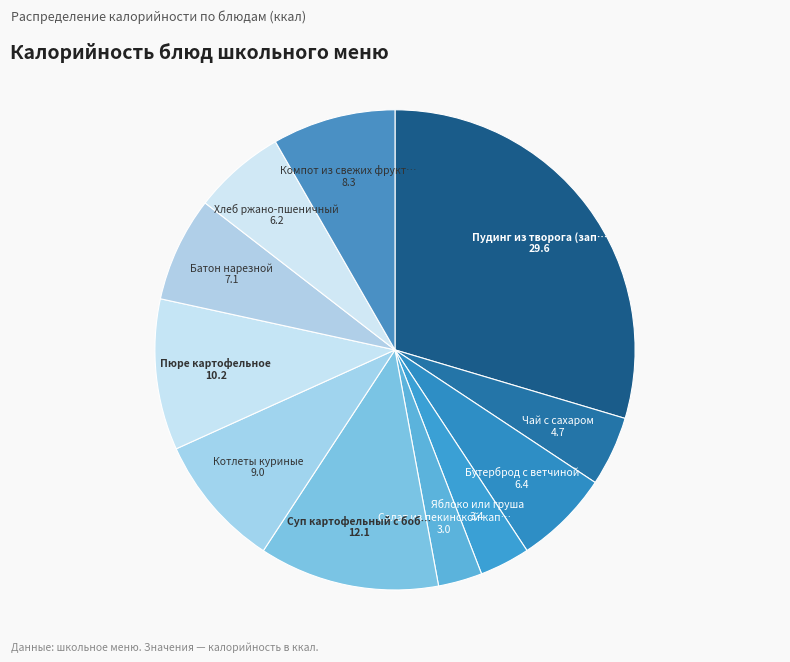

Count the number of slices in the pie.

11